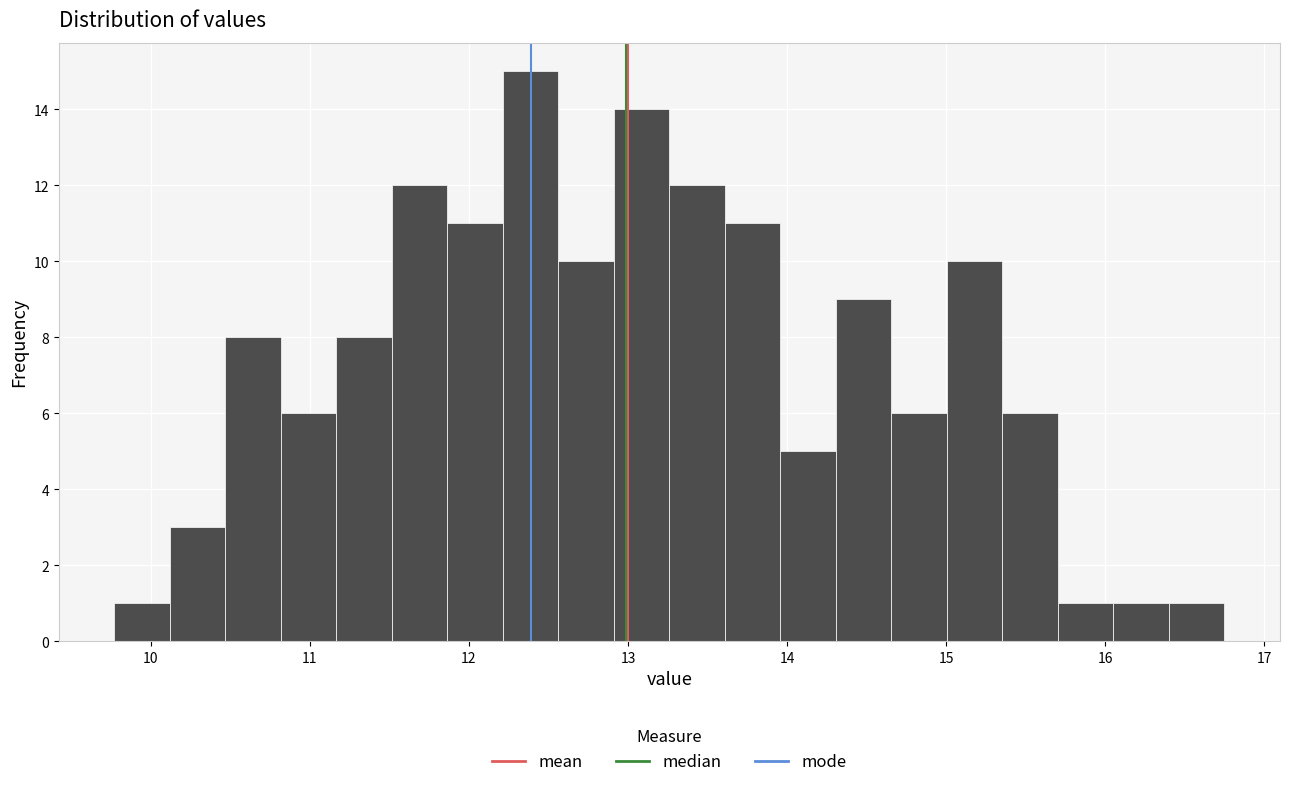

Read against the x-axis, roughly where is the centre of the tallest bar?

12.4